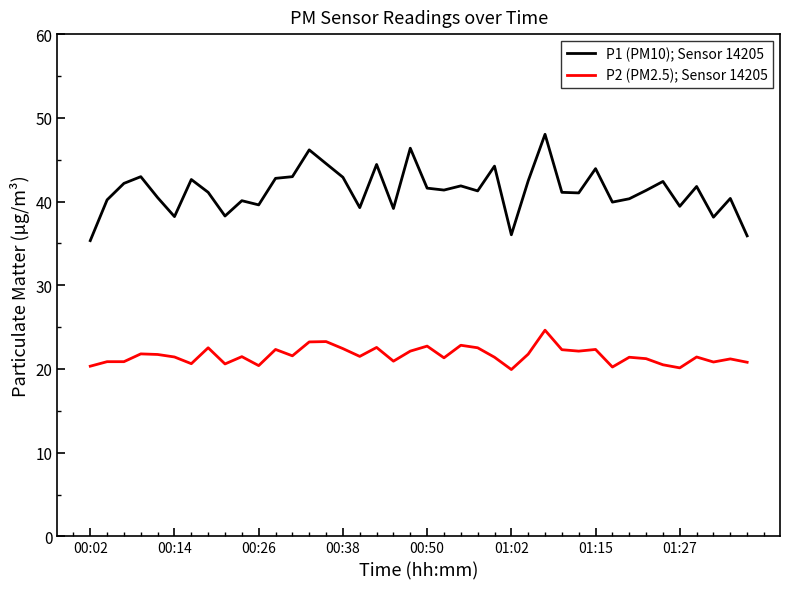

What is the maximum value shown in the chart?

48.0